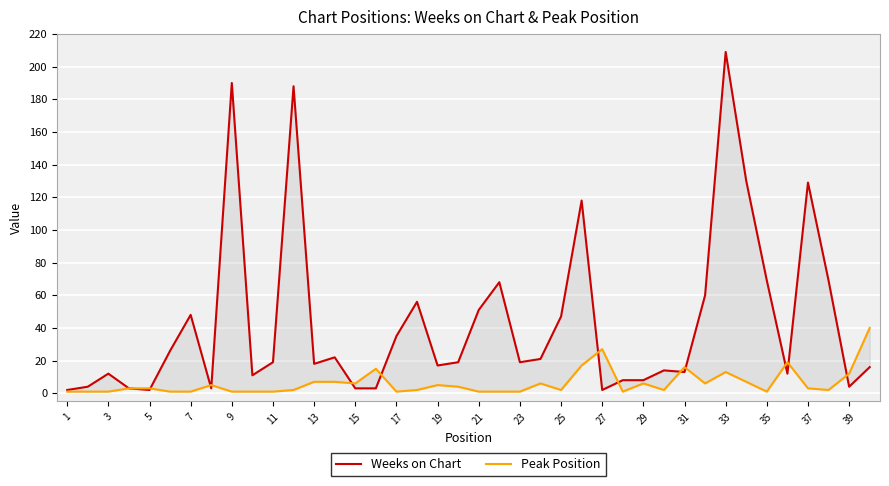

What are all the series names shown in the legend?

Weeks on Chart, Peak Position